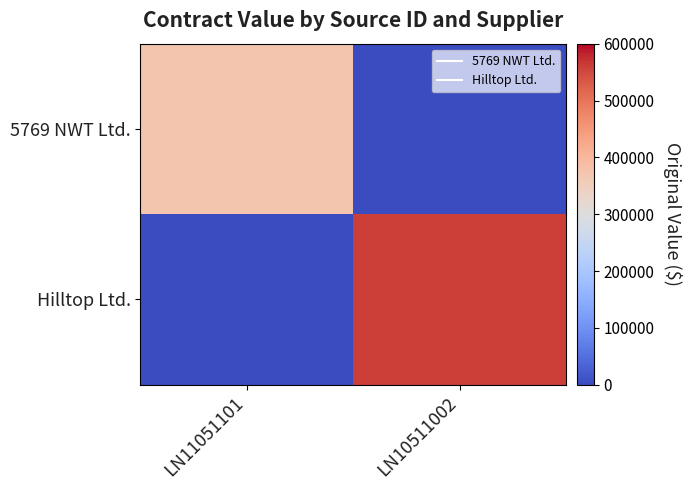

Reading right to left, what are all the values shown in this chart?

5769 NWT Ltd.: LN10511002=0	LN11051101=370800
Hilltop Ltd.: LN10511002=558000	LN11051101=0